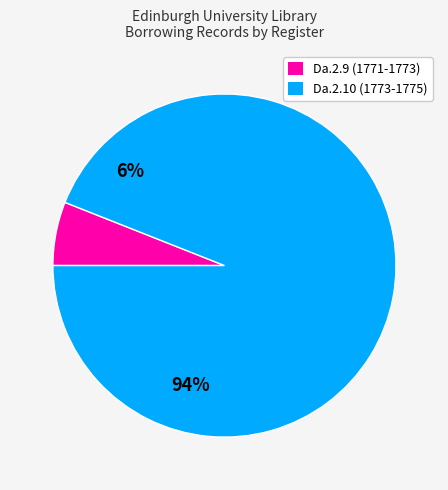

The Da.2.10 (1773-1775) slice represents 99% of the pie. True or false?

False